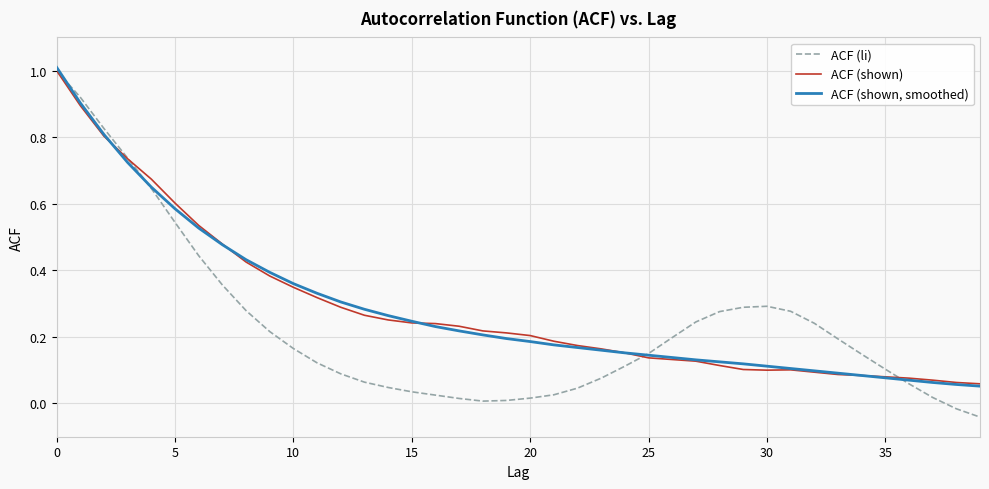

What is the greatest value displayed?

1.0